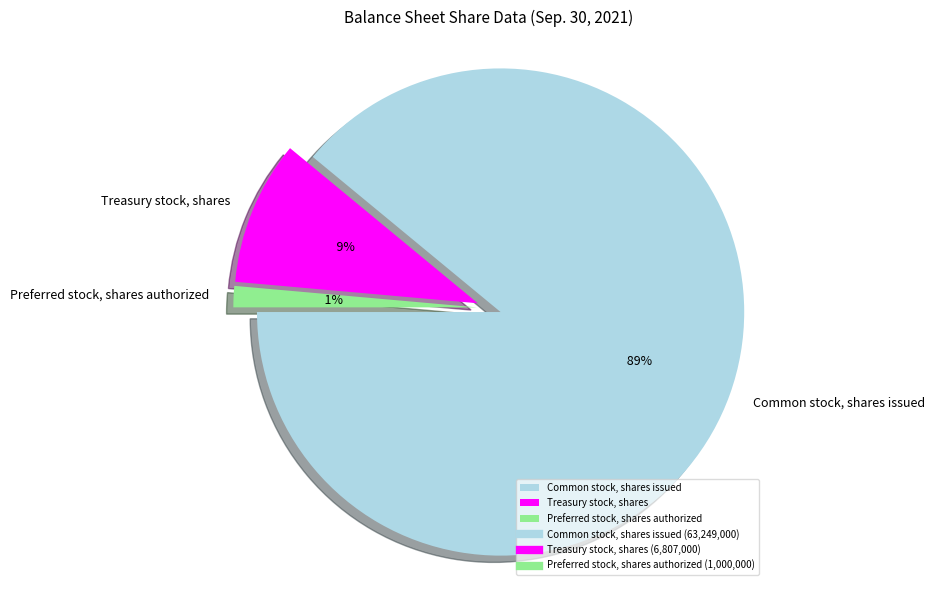

How many slices are in this pie chart?

3